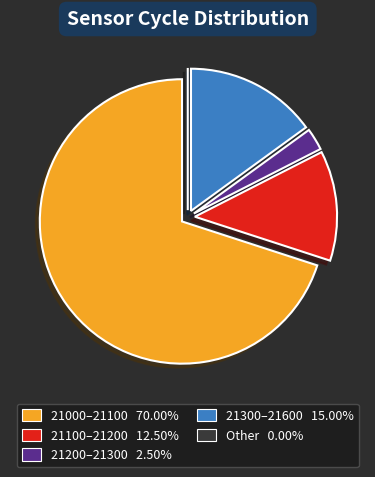

Does any single category account for the majority?

Yes